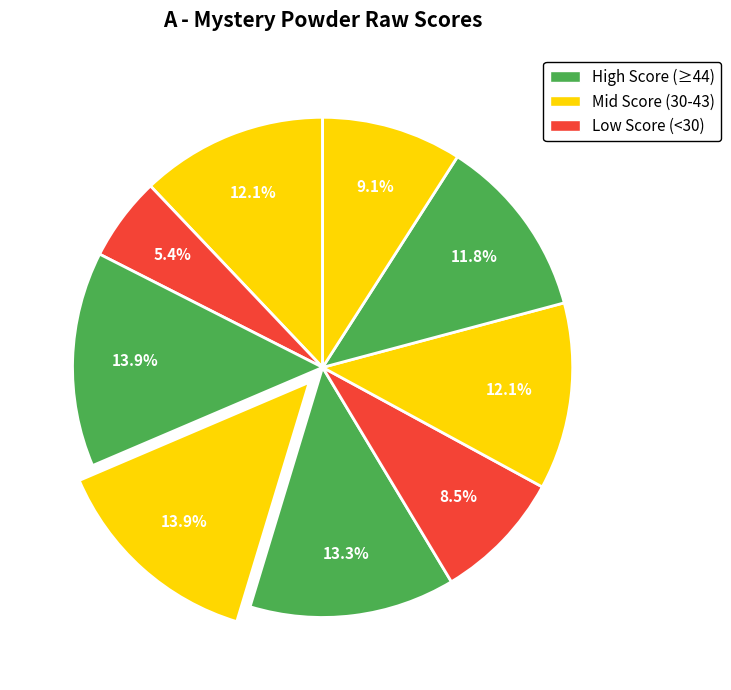

How many segments does this pie chart have?

9